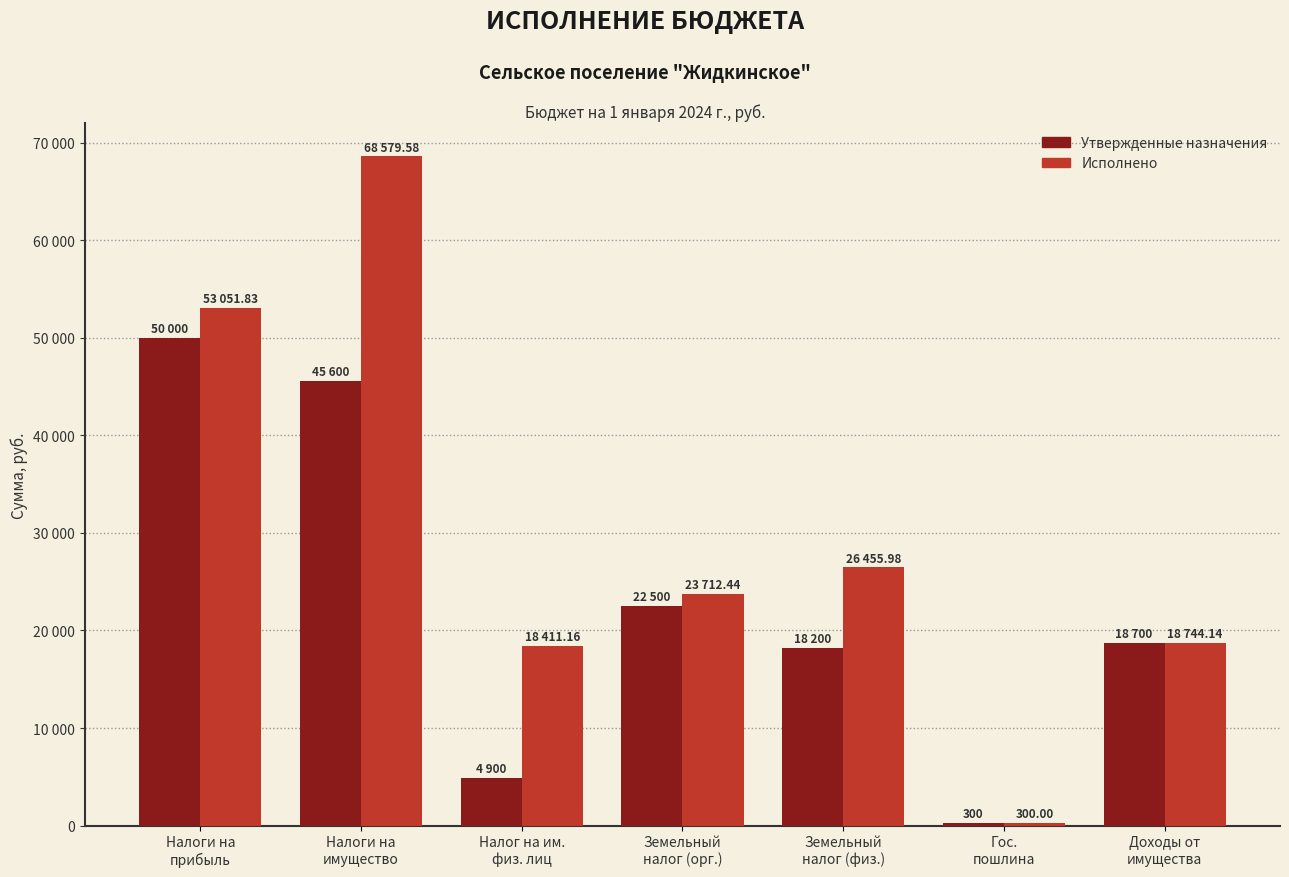

Which category has the highest value across all series?

Налоги на
имущество